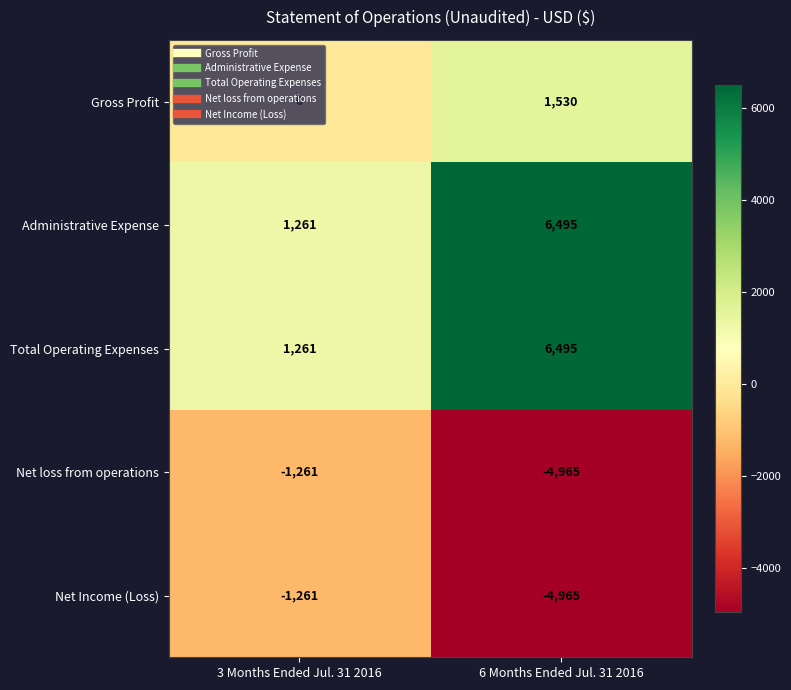

The value of Net loss from operations at 3 Months Ended Jul. 31 2016 is -2043. True or false?

False